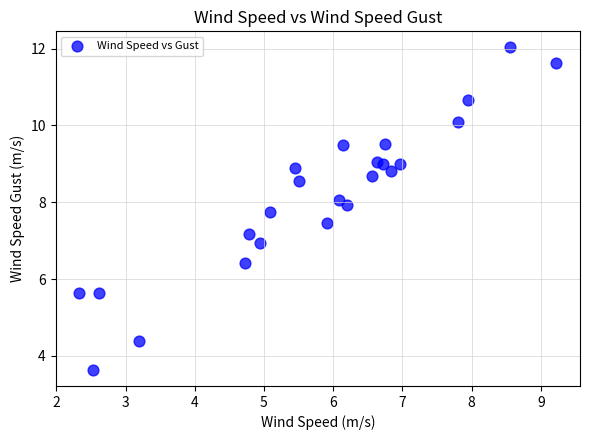

What is the range of Y values (max minus min)?

8.4